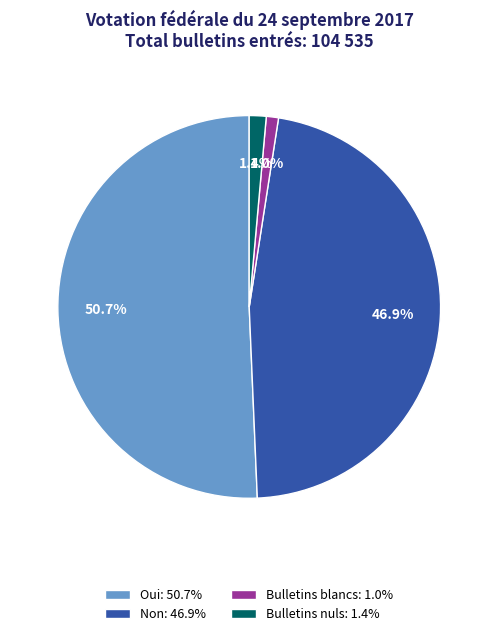

Does any single category account for the majority?

Yes